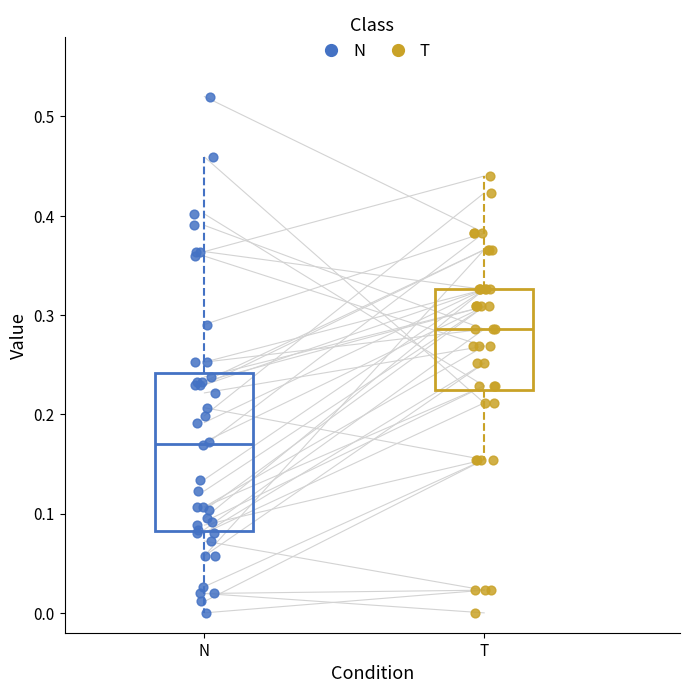

Comparing the boxes themselves (not the whiskers), which one is the tallest?

N